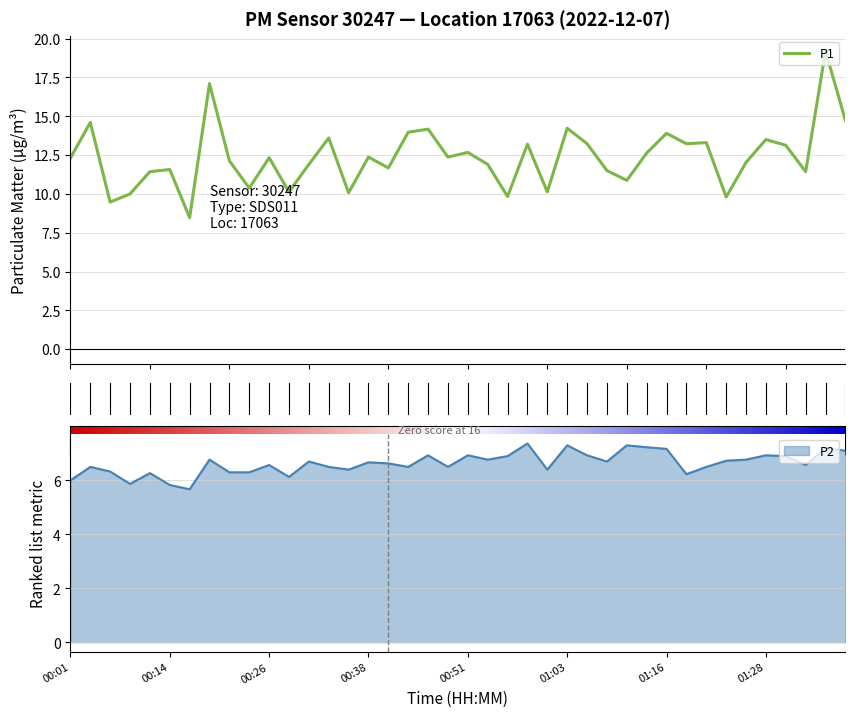

Rank the series by their maximum value, from highest to lowest.

P1, P2